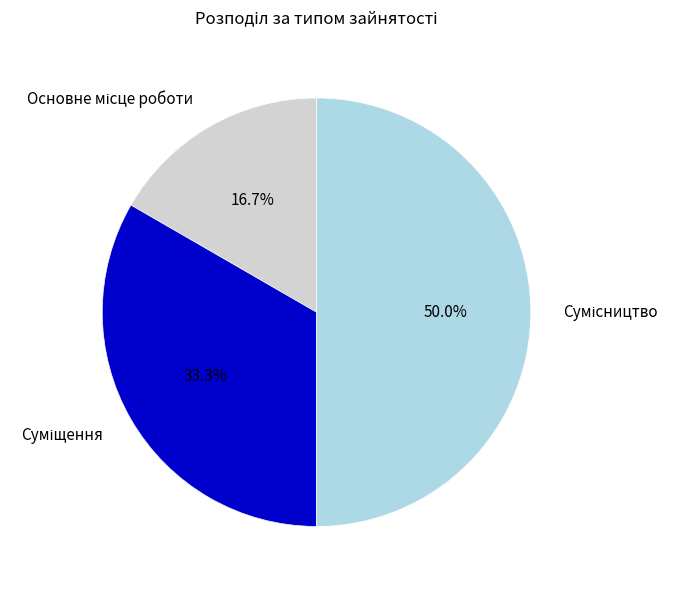

To the nearest percent, what portion does Сумісництво represent?

50%